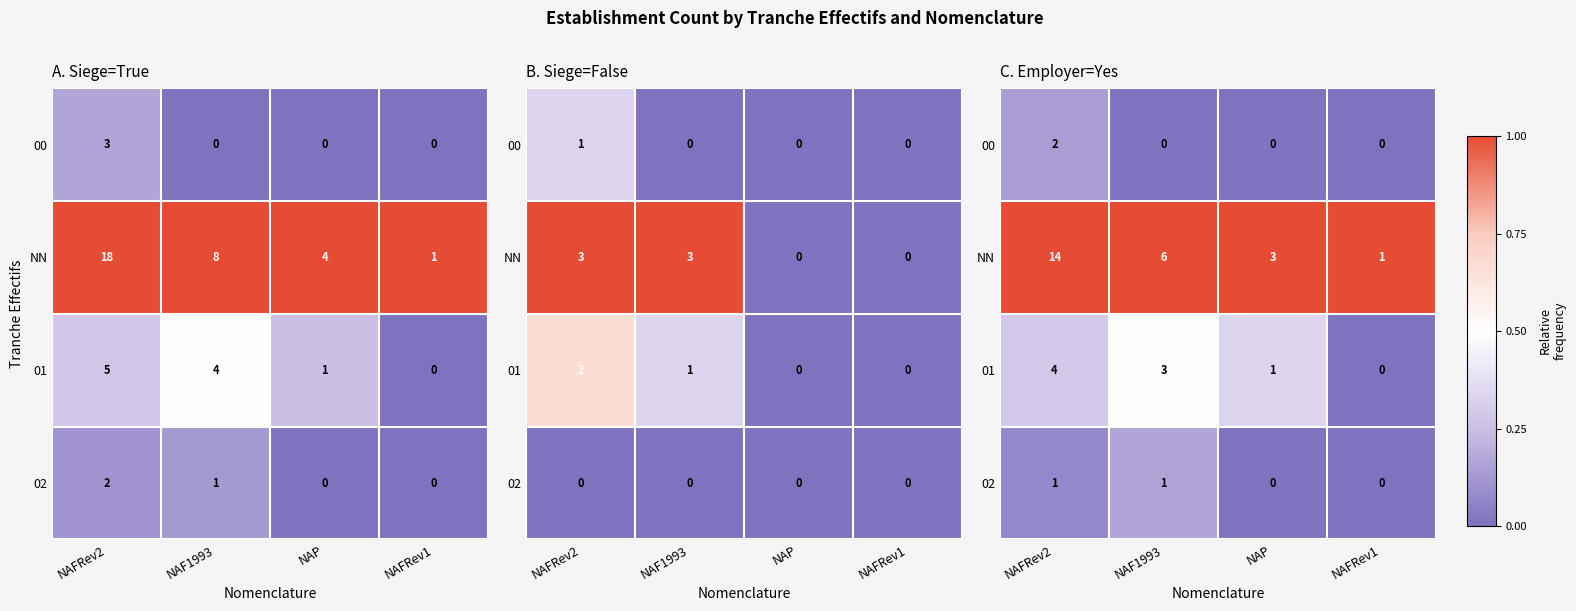

Is the value of NN at NAFRev2 greater than the value of 02 at NAP?

Yes